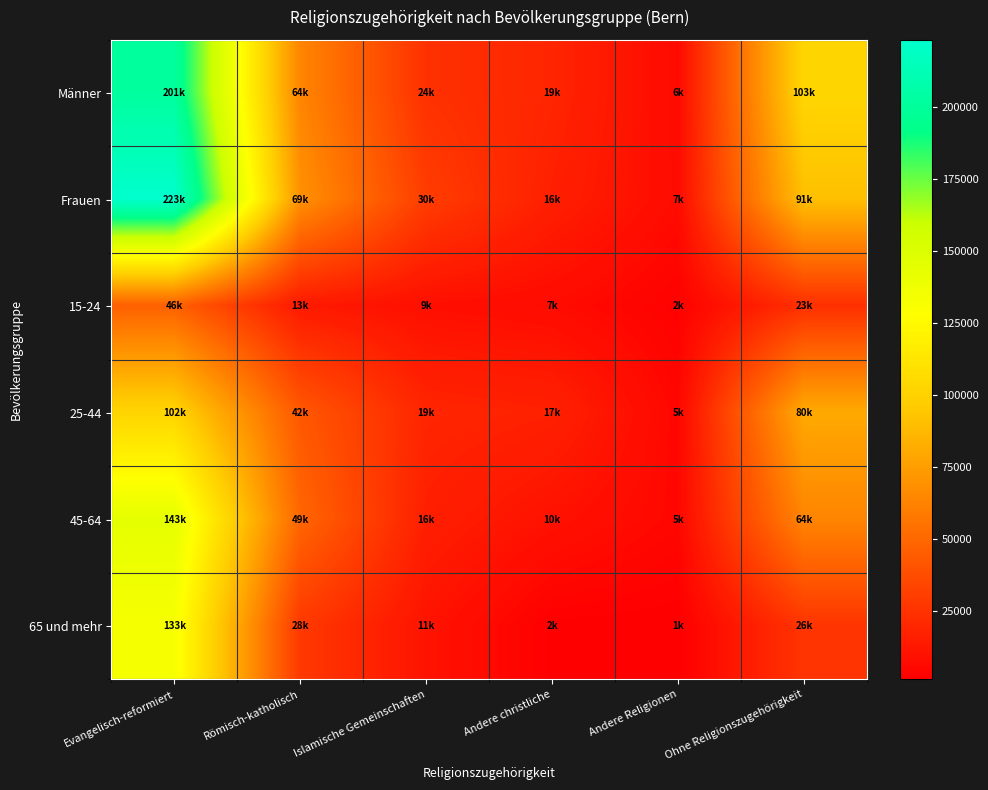

Reading right to left, list all the values displayed in this chart.

Männer: Ohne Religionszugehörigkeit=102611.2	Andere Religionen=6146.1	Andere christliche=18973.1	Islamische Gemeinschaften=24267.2	Römisch-katholisch=63678.6	Evangelisch-reformiert=201450.0
Frauen: Ohne Religionszugehörigkeit=90803.0	Andere Religionen=6776.3	Andere christliche=16296.6	Islamische Gemeinschaften=29906.6	Römisch-katholisch=69284.2	Evangelisch-reformiert=223208.2
15-24: Ohne Religionszugehörigkeit=23498.3	Andere Religionen=2389.9	Andere christliche=6847.0	Islamische Gemeinschaften=8637.7	Römisch-katholisch=13423.9	Evangelisch-reformiert=46490.4
25-44: Ohne Religionszugehörigkeit=80317.9	Andere Religionen=4603.9	Andere christliche=17018.7	Islamische Gemeinschaften=18920.0	Römisch-katholisch=42289.7	Evangelisch-reformiert=101775.1
45-64: Ohne Religionszugehörigkeit=63550.8	Andere Religionen=4814.2	Andere christliche=9879.5	Islamische Gemeinschaften=16044.0	Römisch-katholisch=49340.3	Evangelisch-reformiert=143397.4
65 und mehr: Ohne Religionszugehörigkeit=26047.1	Andere Religionen=1114.3	Andere christliche=1524.6	Islamische Gemeinschaften=10572.1	Römisch-katholisch=27908.8	Evangelisch-reformiert=132995.4